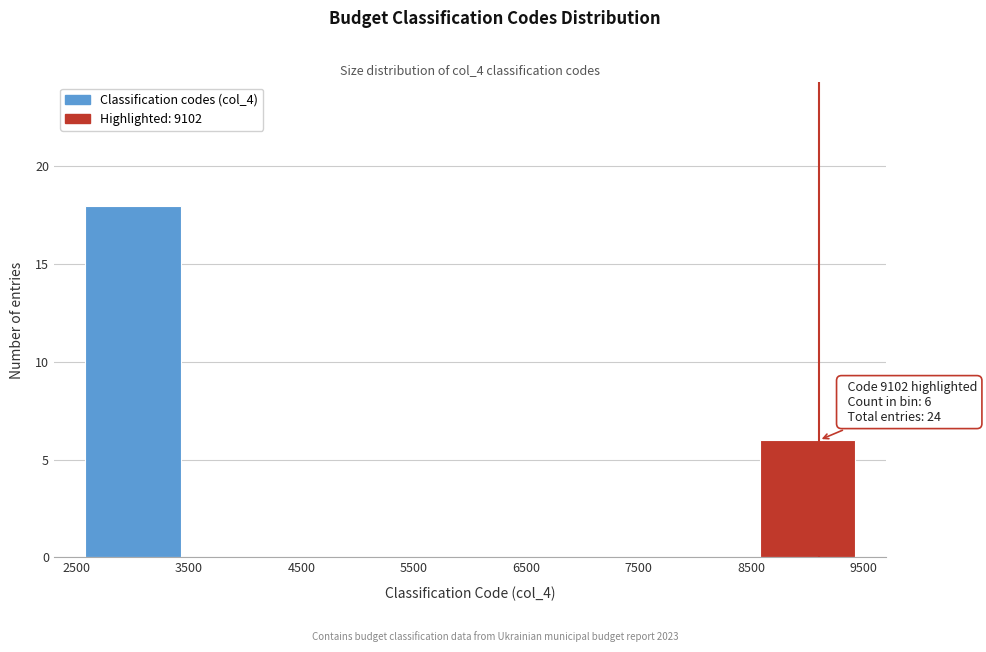

Over which range of the x-axis is the bar tallest?

2500 to 3500